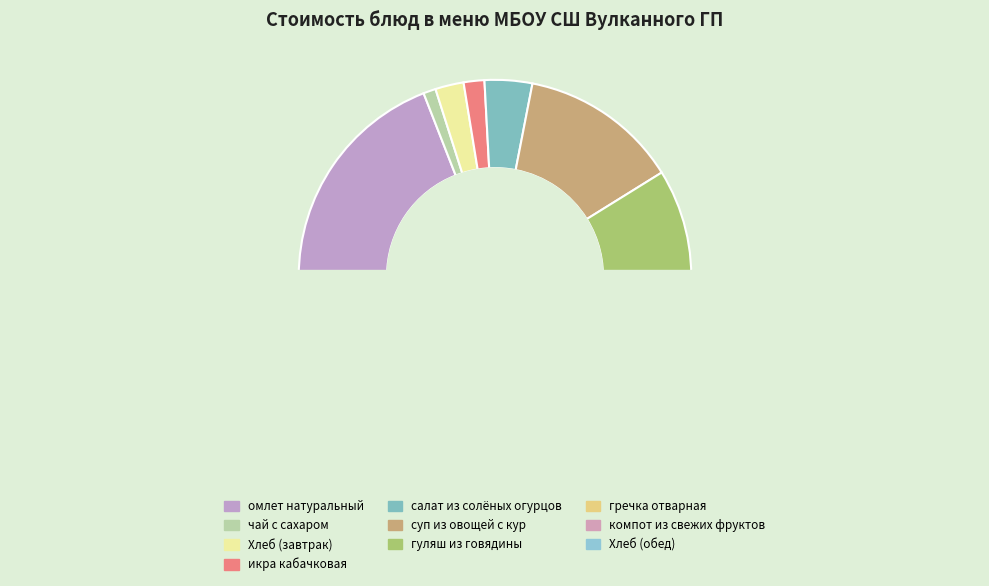

What is the change in value from омлет натуральный to икра кабачковая?

-25.3